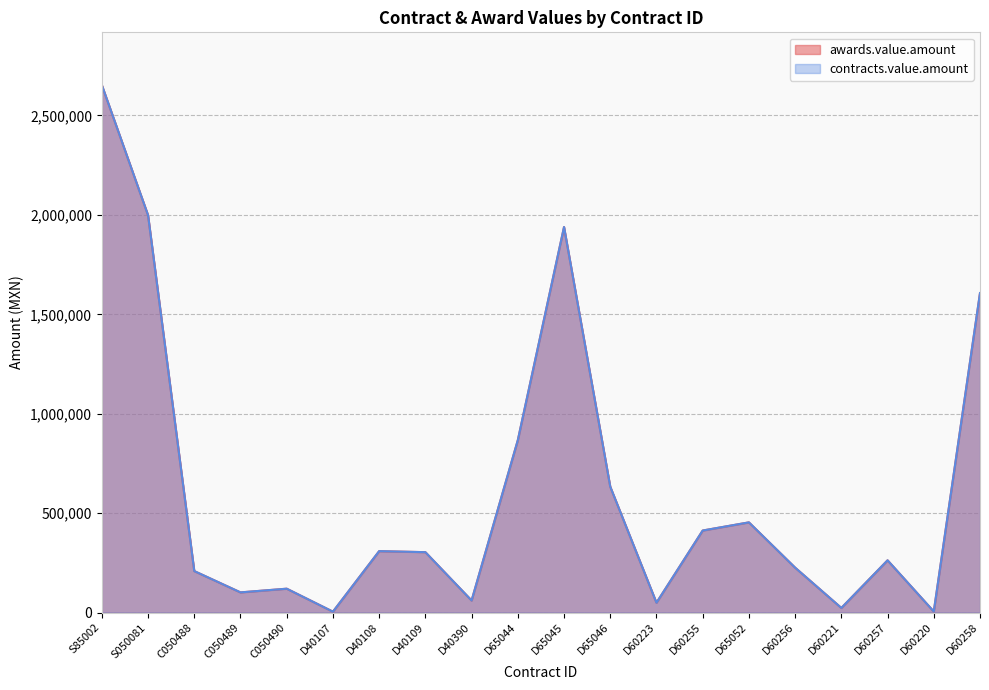

True or false: awards.value.amount and contracts.value.amount cross at least once.

False